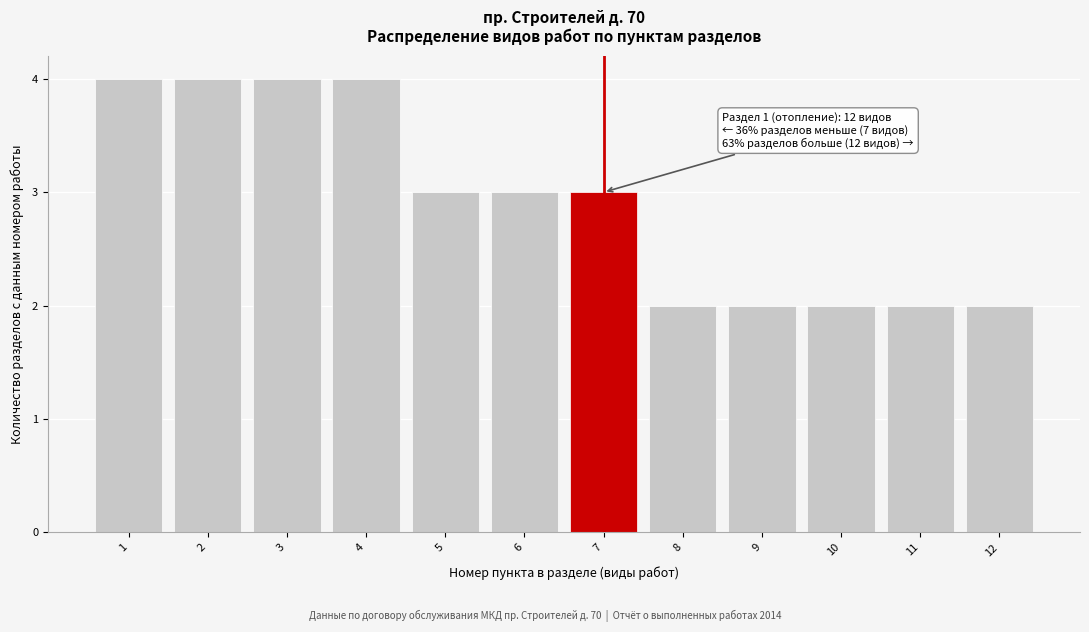

Reading left to right, transcribe all the data shown in this chart.

4	4	4	4	3	3	3	2	2	2	2	2